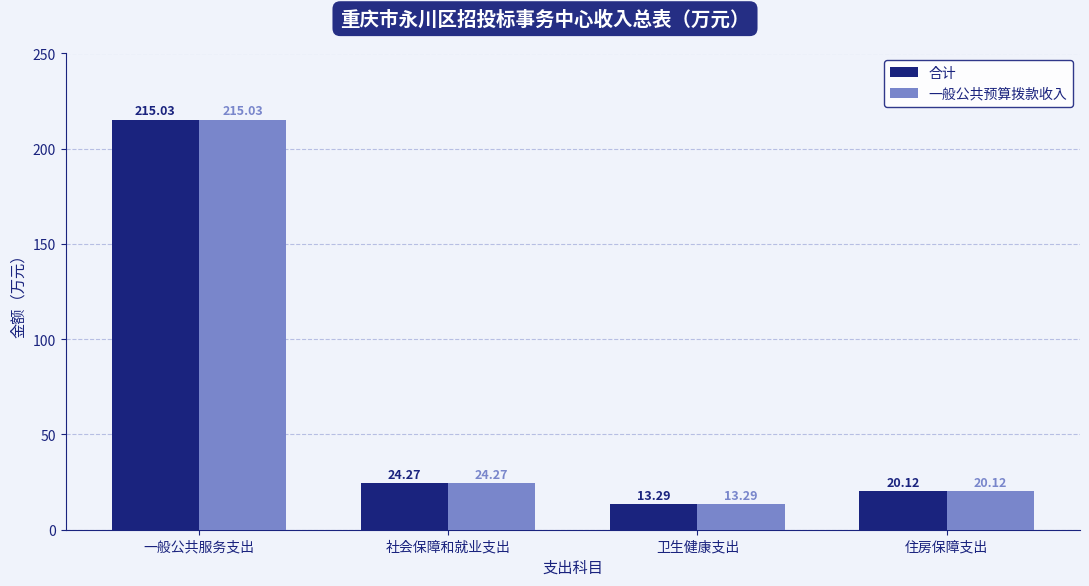

How many distinct data groups are displayed?

2